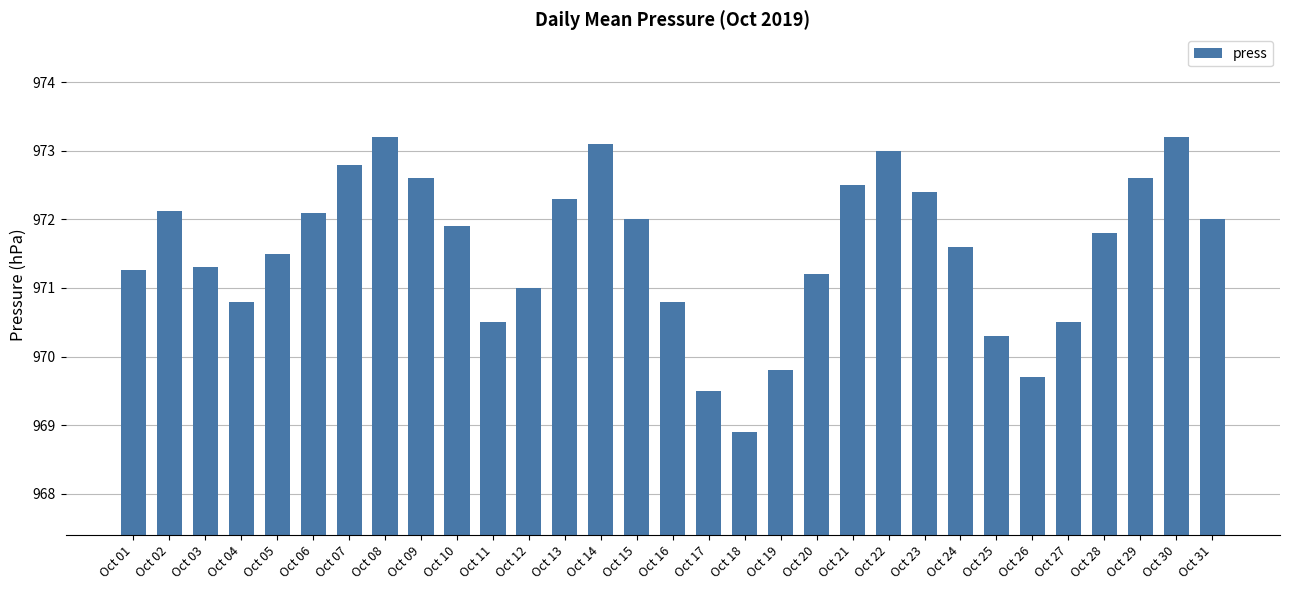

What is the maximum value shown in the chart?

973.2